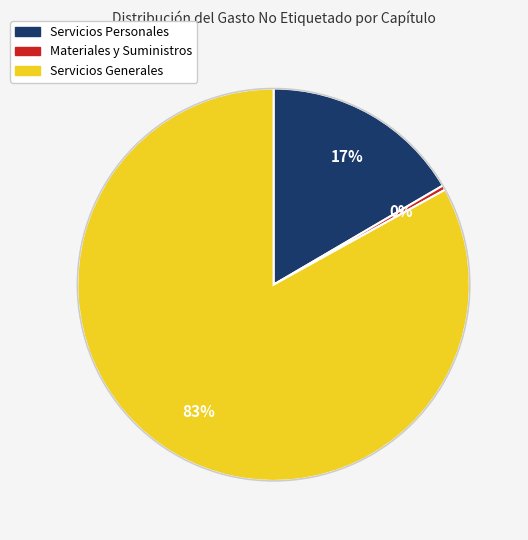

To the nearest percent, what is the combined percentage of Servicios Personales and Servicios Generales?

100%